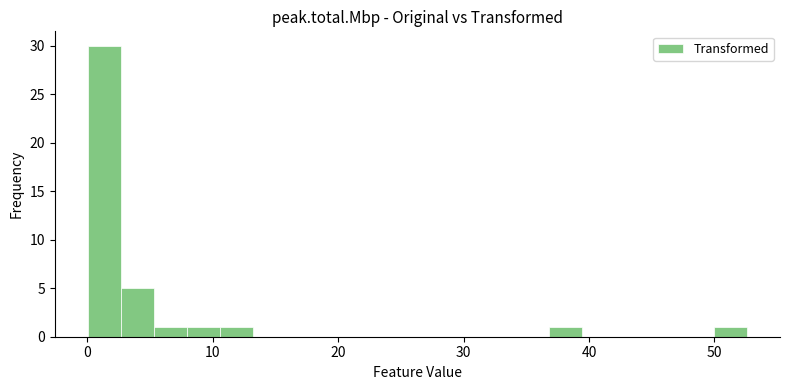

Read against the x-axis, roughly where is the centre of the tallest bar?

1